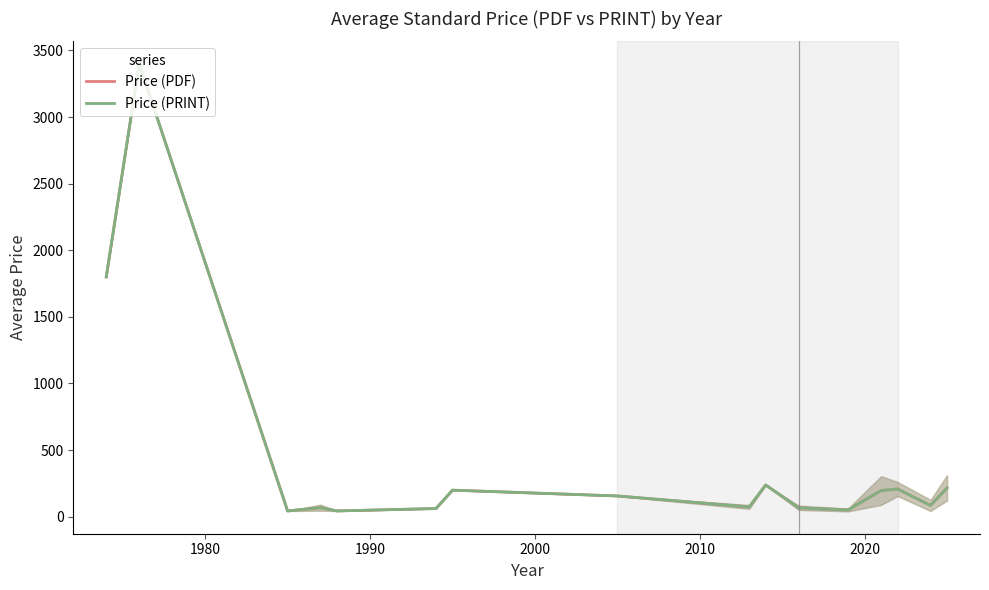

What is the difference between the maximum and minimum values in the Price (PDF) series?

3357.0